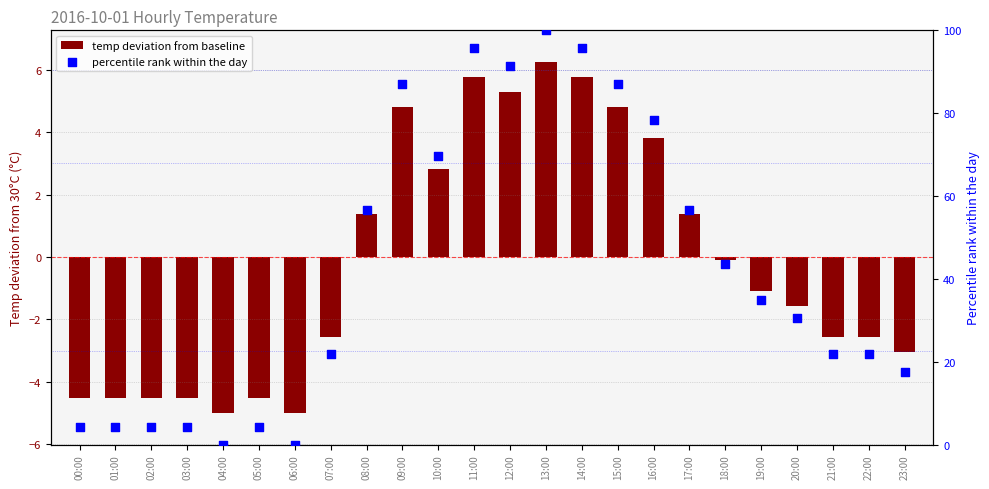

What is the total value across all series at 01:00?

-0.2